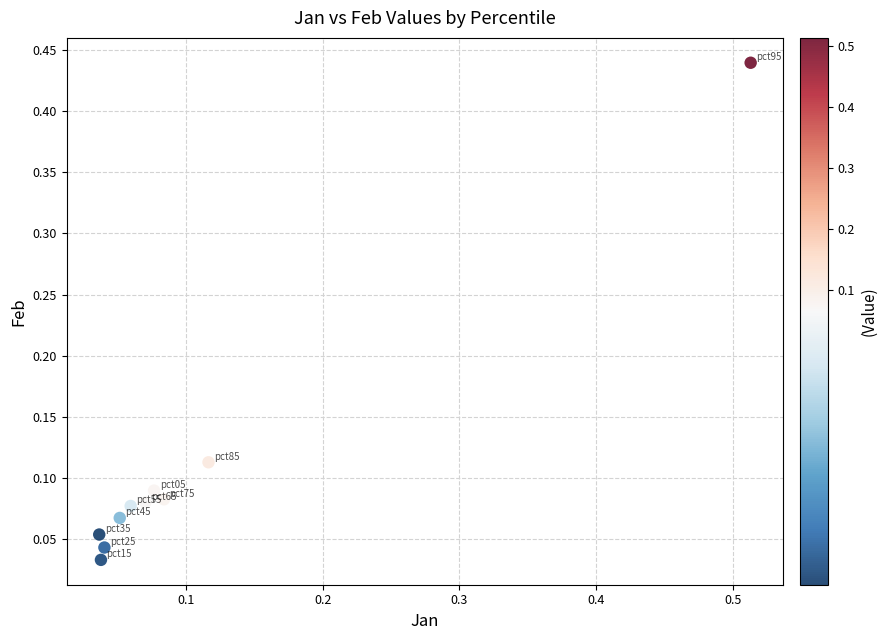

What is the range of X values (max minus min)?

0.5